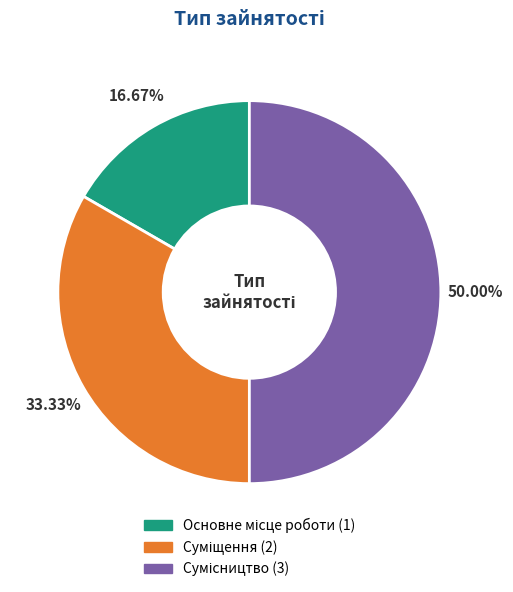

How many segments does this pie chart have?

3